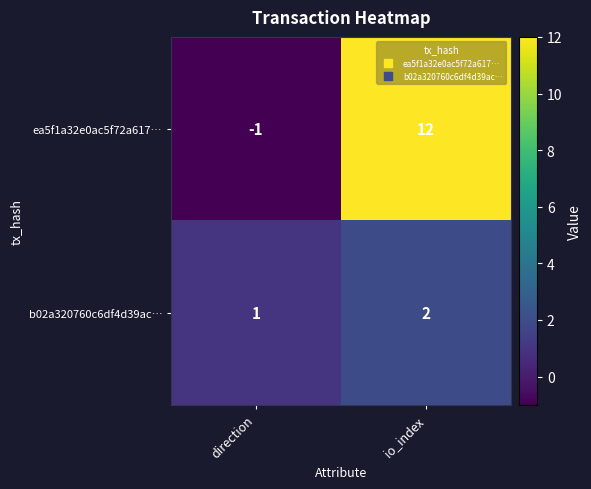

What is the total value across all series at io_index?

14